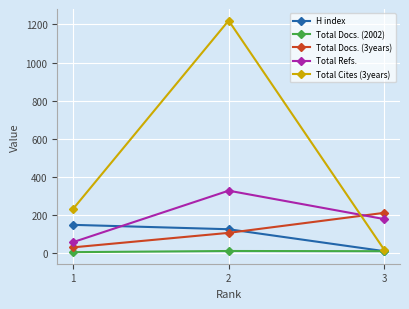

What is the greatest value displayed?

1220